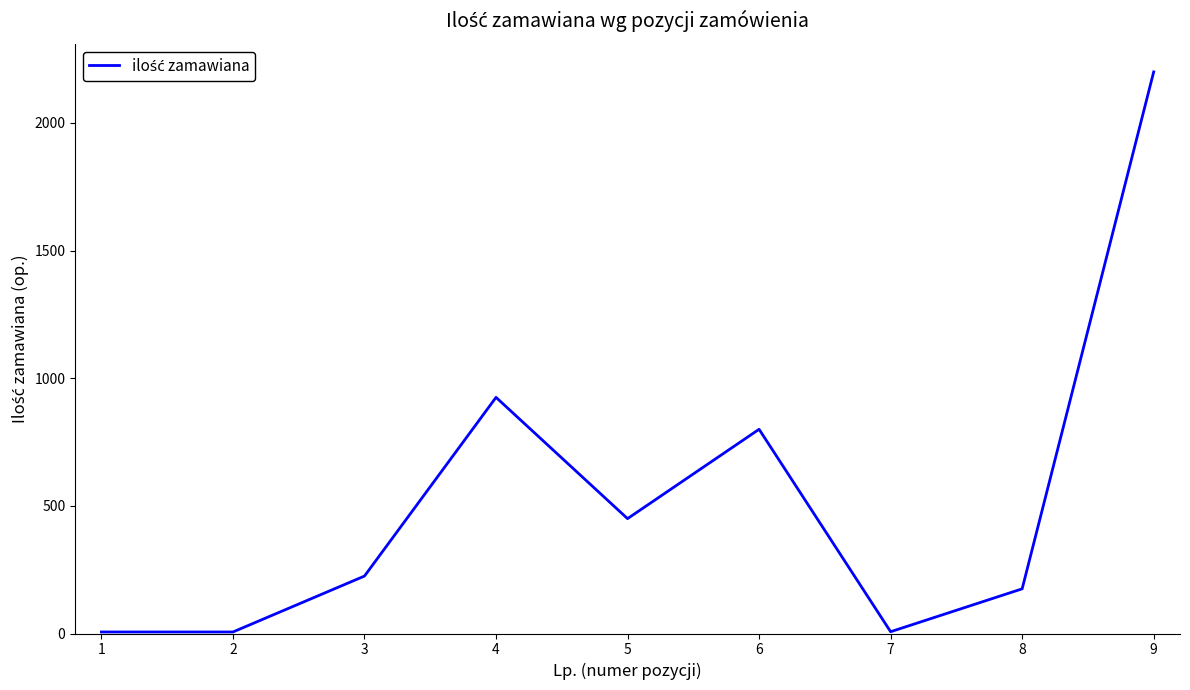

Where is the data nearest to the value 1103?

4